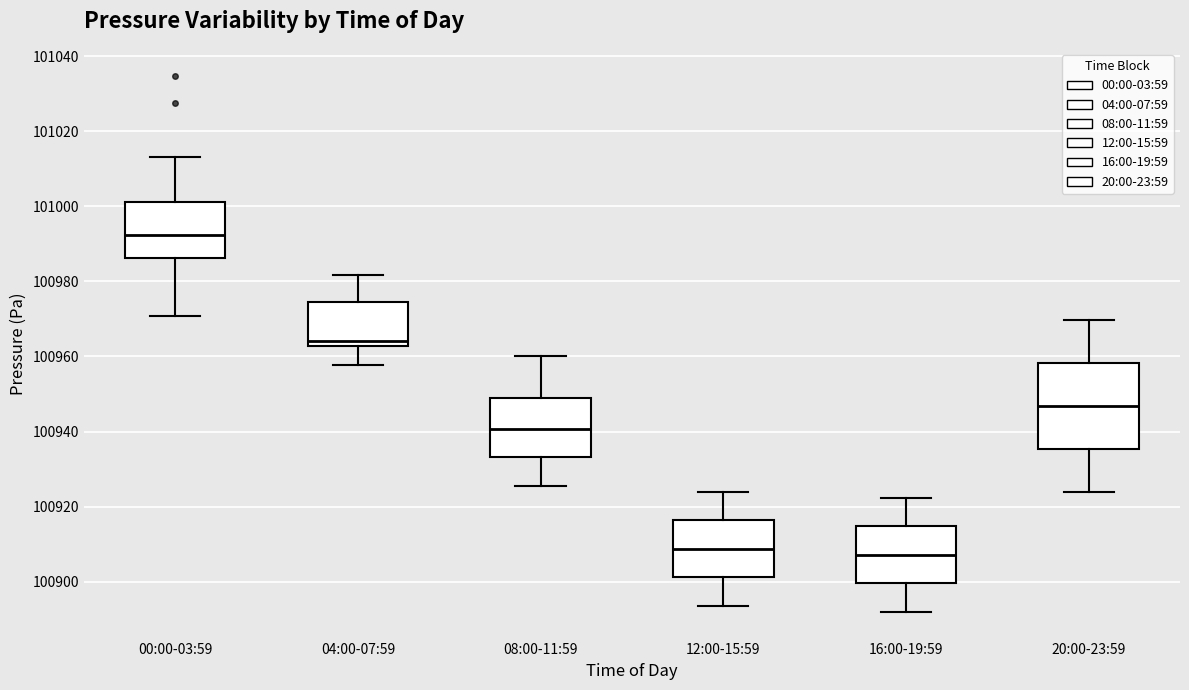

Which box's median line is the highest?

00:00-03:59